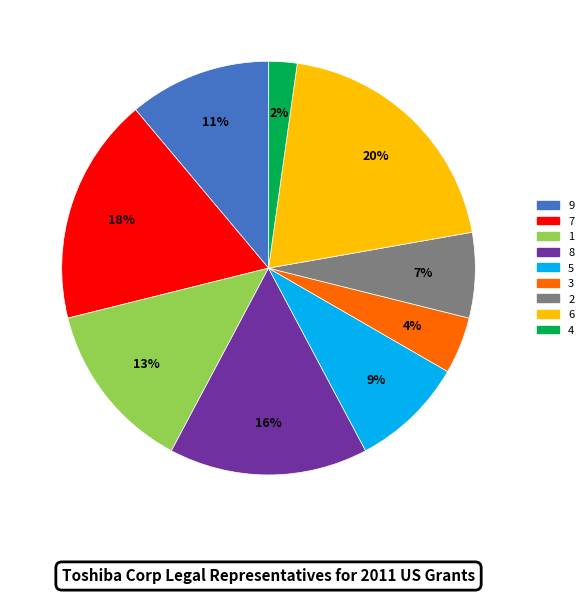

Which slice is the smallest?

4